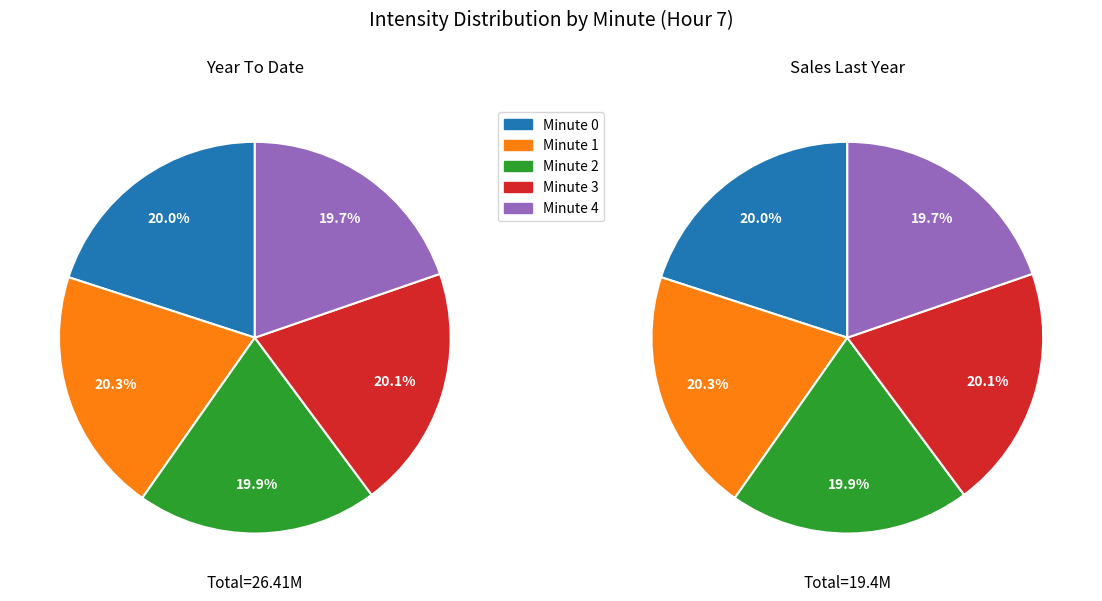

Is there a majority slice in this chart?

No